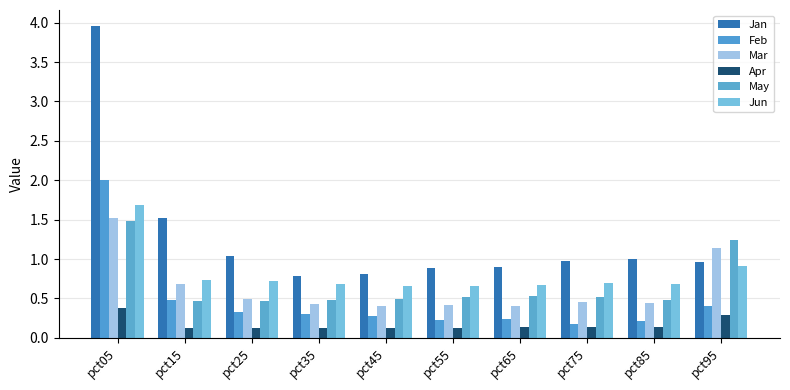

Is it true that Apr equals 0.1 at pct75?

True